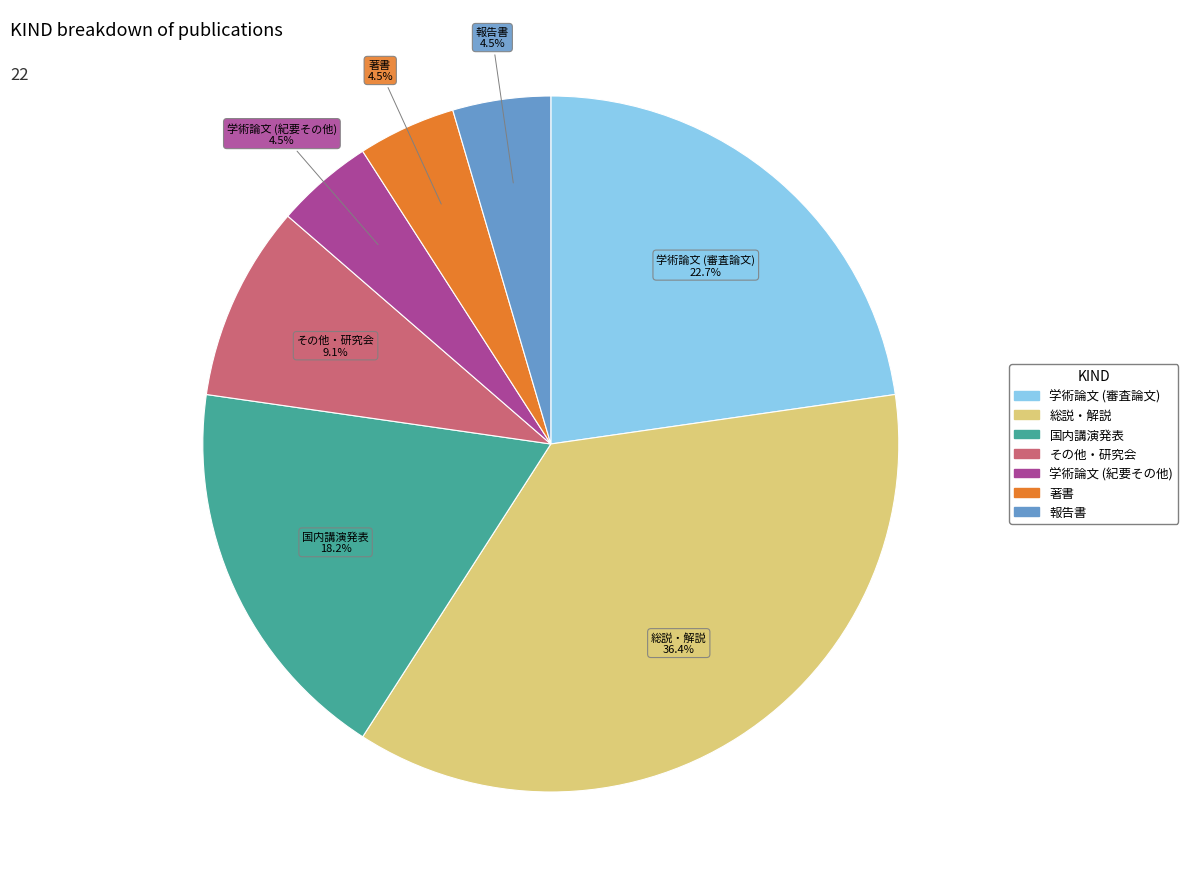

To the nearest percent, what percentage of the pie is その他・研究会?

9%